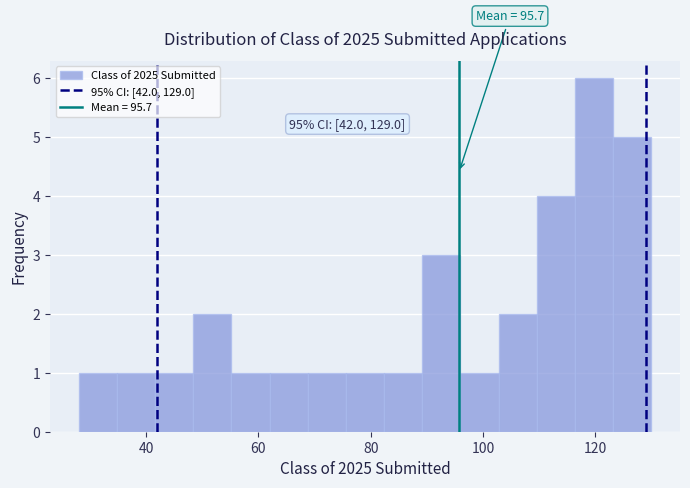

Read against the x-axis, roughly where is the centre of the tallest bar?

120